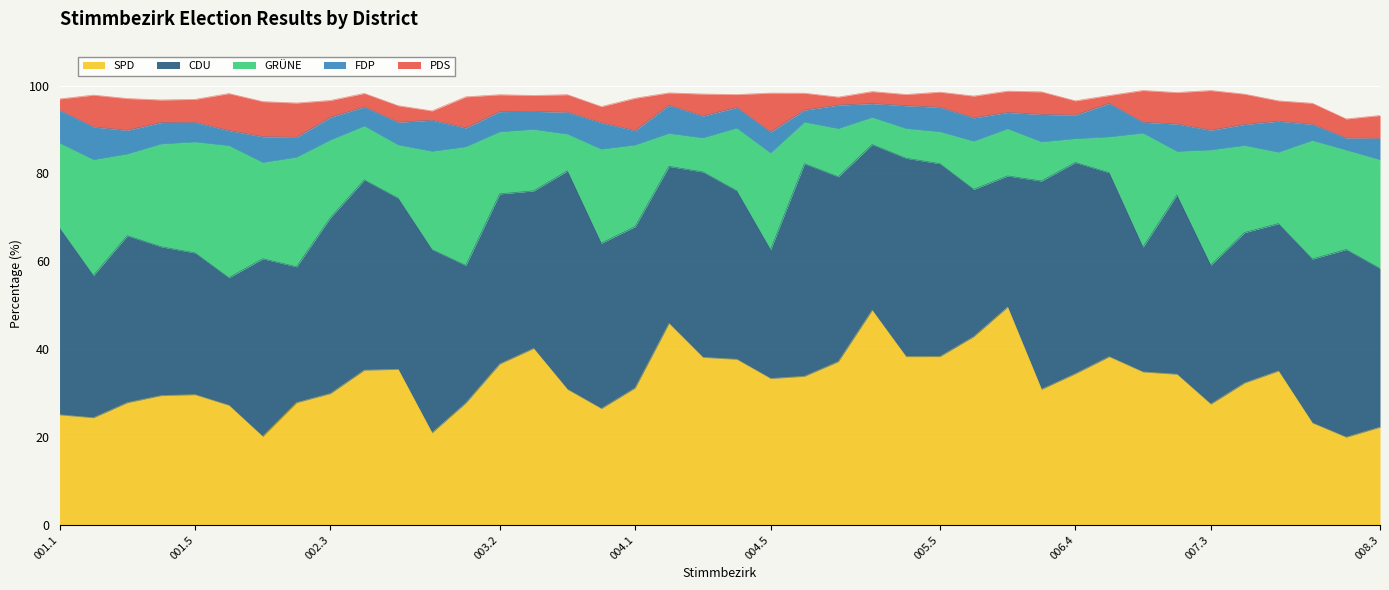

What are all the series names shown in the legend?

SPD, CDU, GRÜNE, FDP, PDS